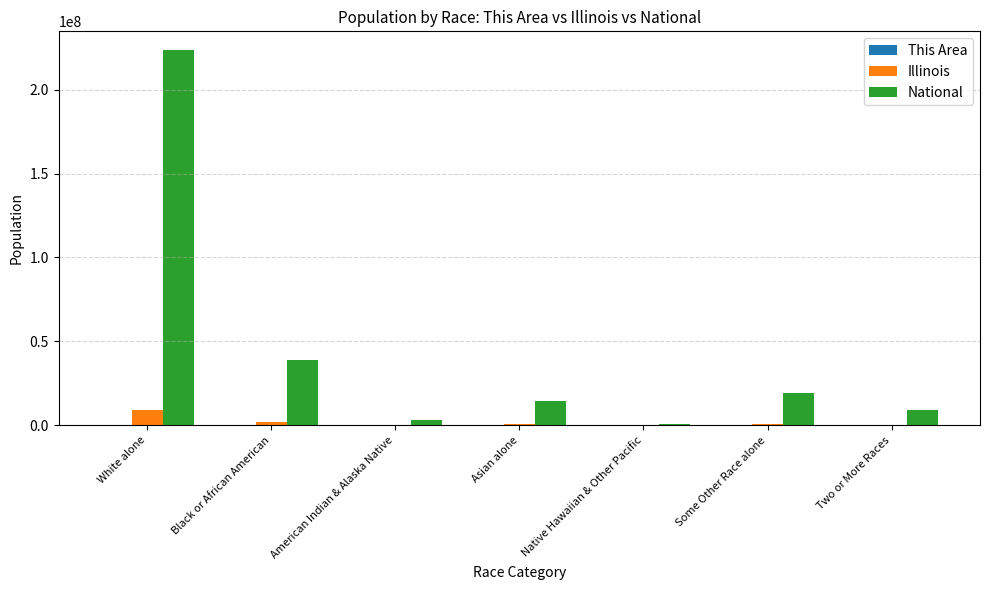

Are the bars horizontal?

No